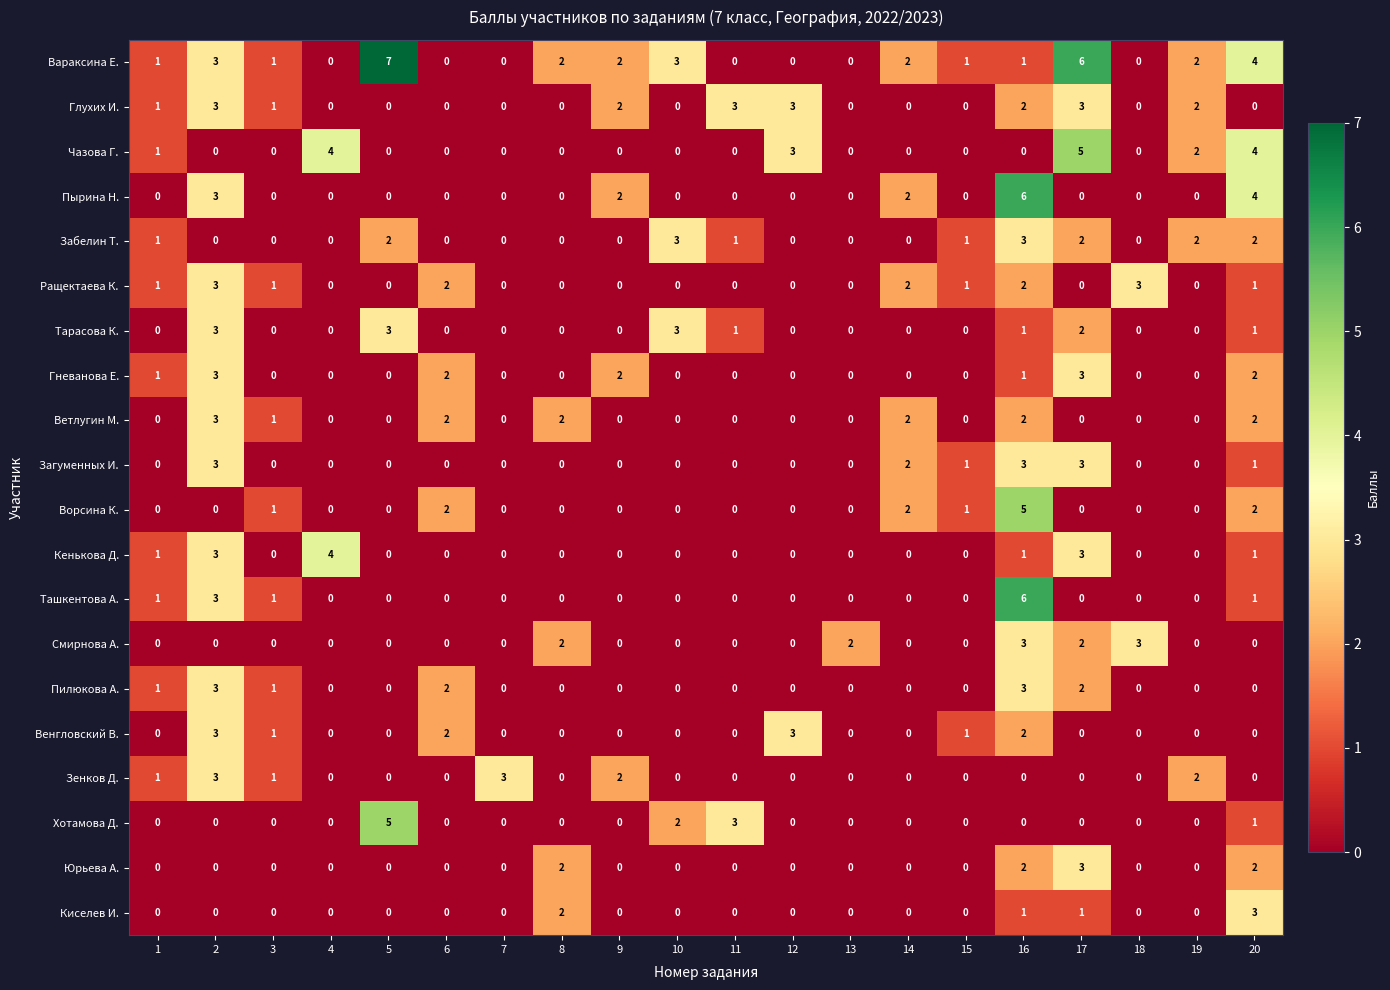

Which series has the widest spread of values?

Вараксина Е.